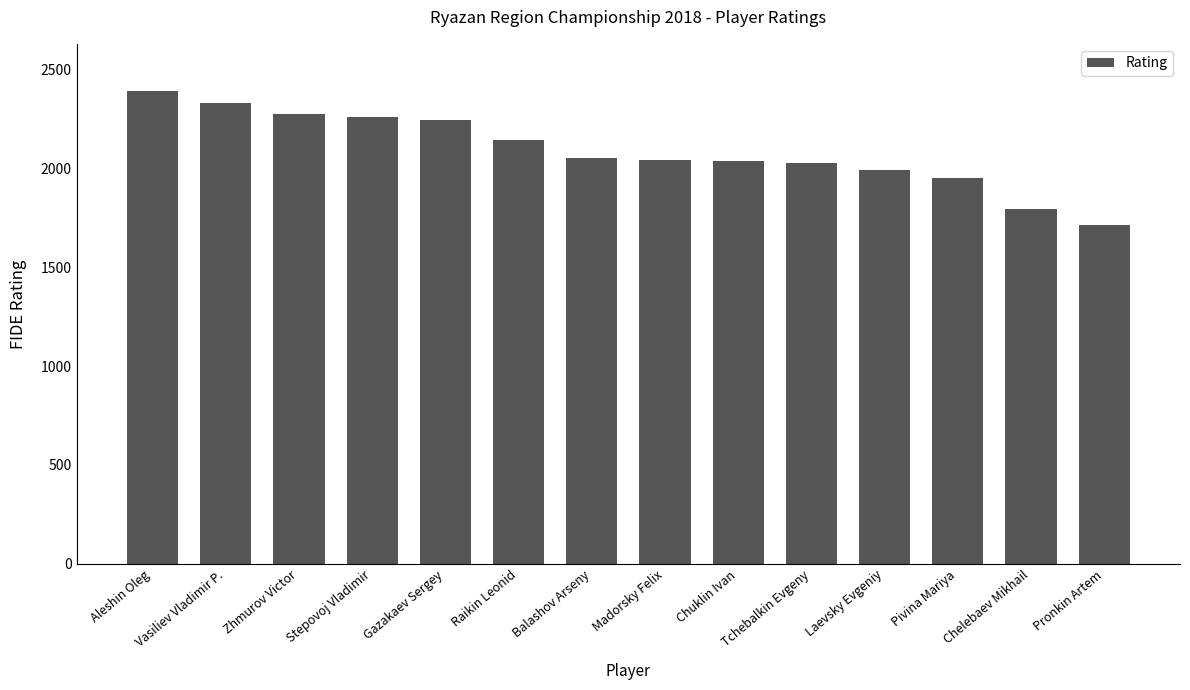

What is the difference between the values at Madorsky Felix and Pronkin Artem?

332